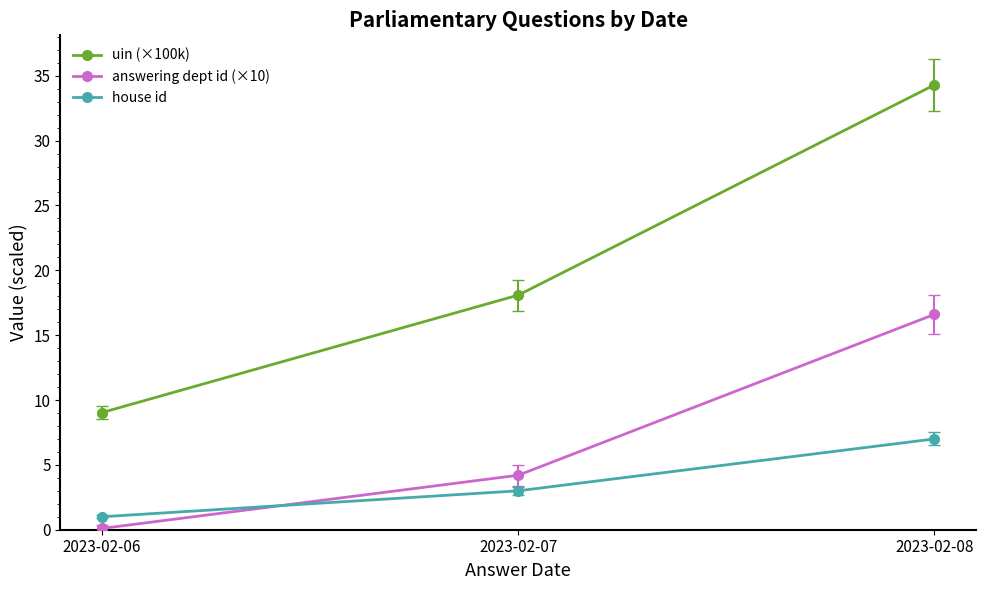

Which series has the widest spread of values?

uin (×100k)